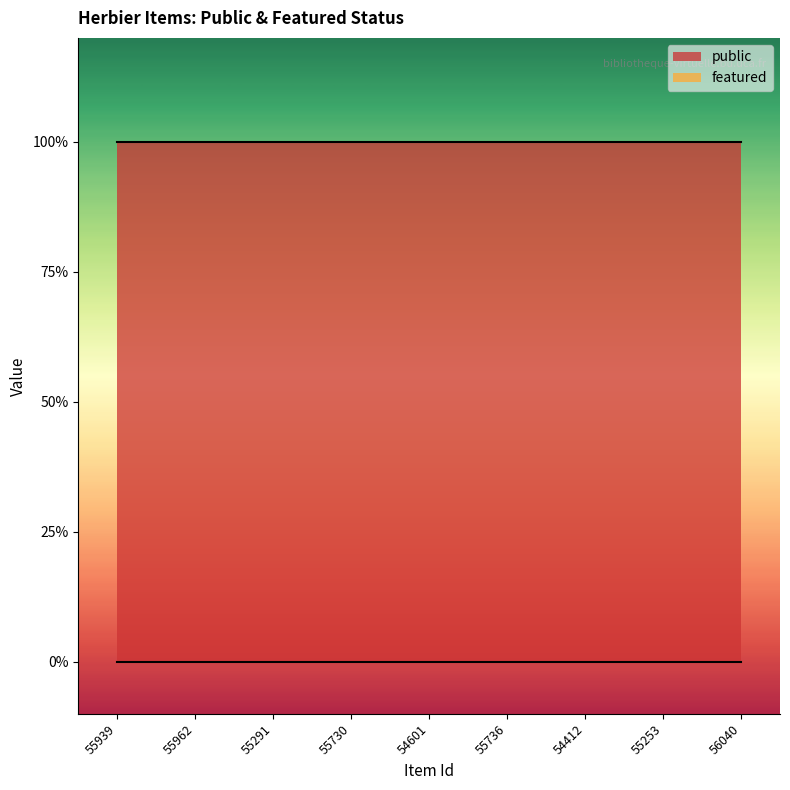

True or false: public and featured cross at least once.

False